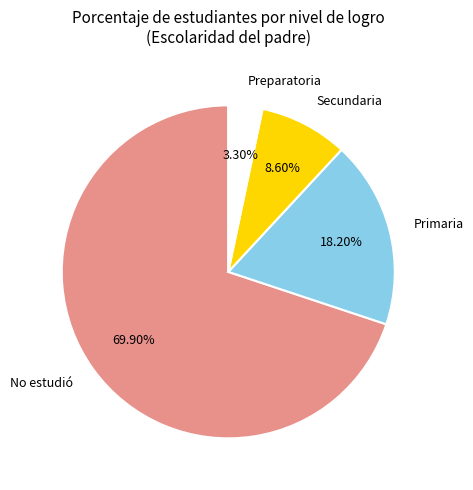

How many slices are in this pie chart?

4